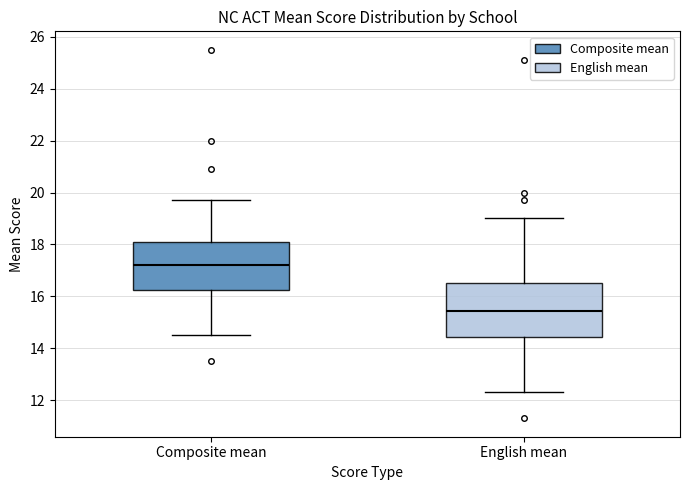

Reading left to right, transcribe this box plot: for each box, give where its median line is, the range the box spans, and where its two whiskers end, as read against the y-axis. The values are not printed on the chart, so give them approximately, as read against the axis.

Composite mean: median 17.2, box 16.2 to 18.0, whiskers 14.6 to 19.8
English mean: median 15.4, box 14.4 to 16.6, whiskers 12.4 to 19.0